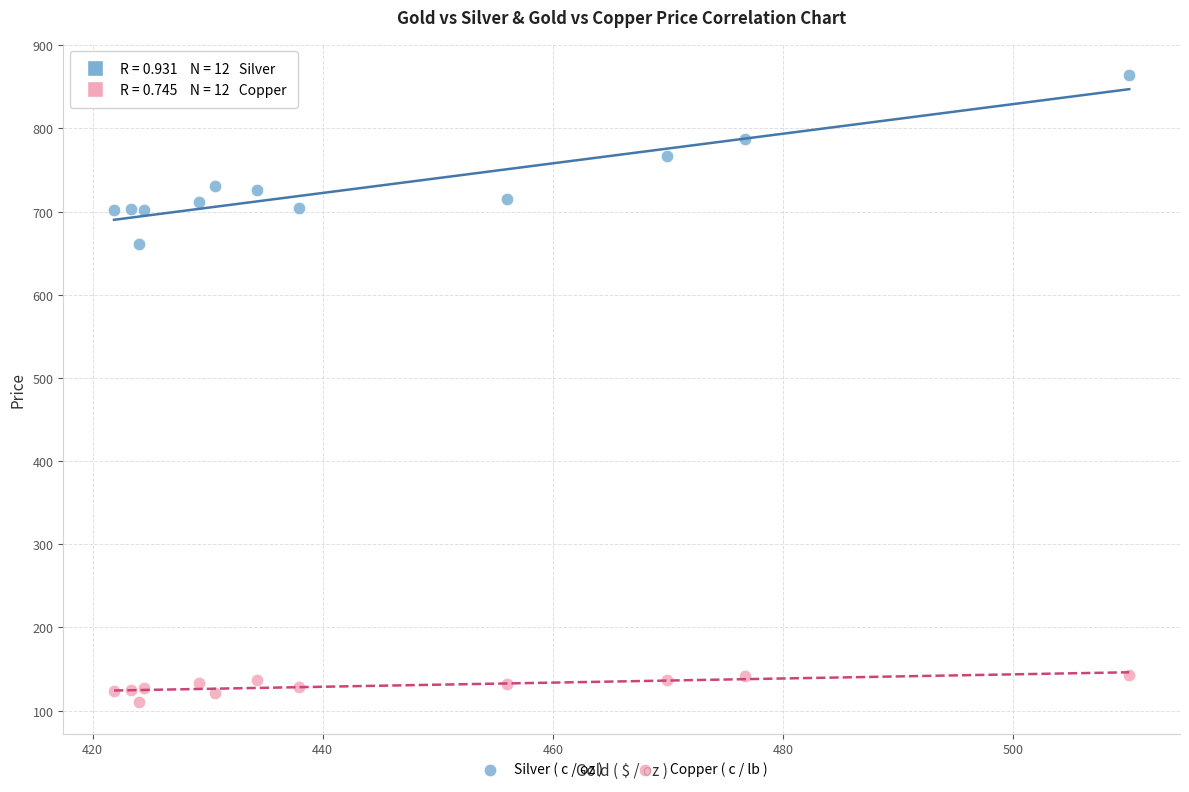

Which series has the largest Y range (max minus min)?

Silver ( c / oz )